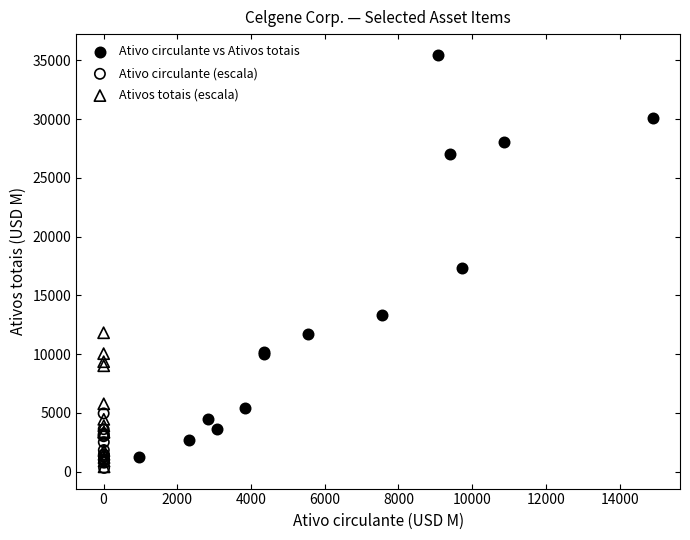

Which series contains the highest Y value?

Ativo circulante vs Ativos totais